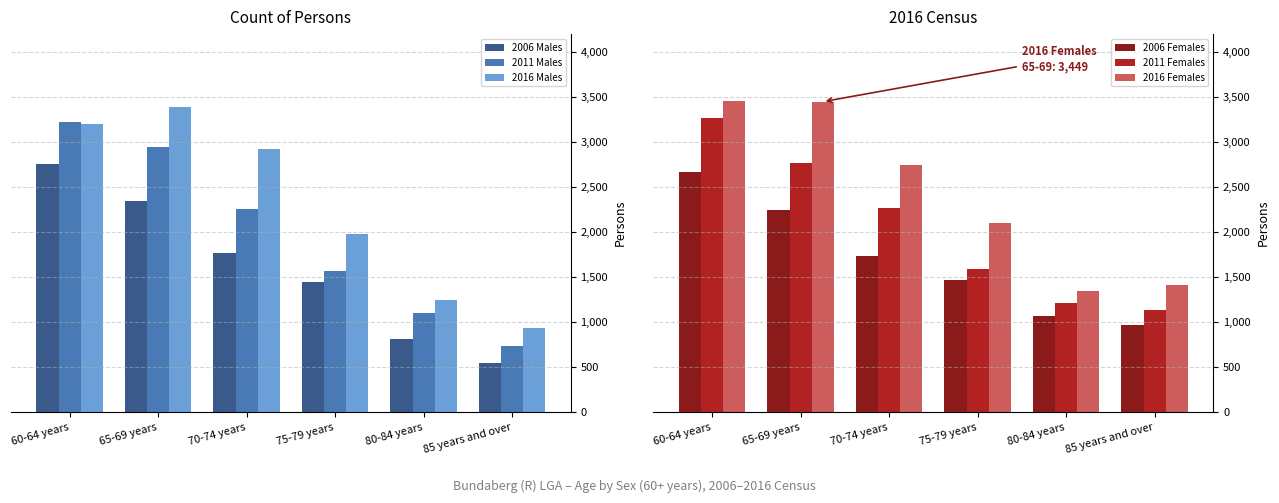

What is the label of the 4th bar from the left?

75-79 years